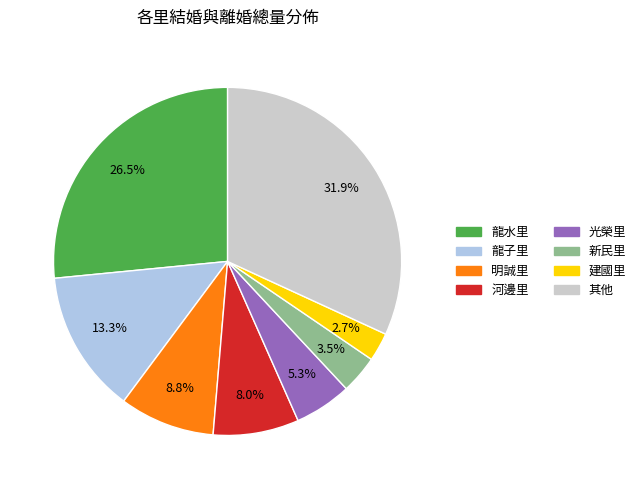

Is there any slice that represents more than half of the pie?

No